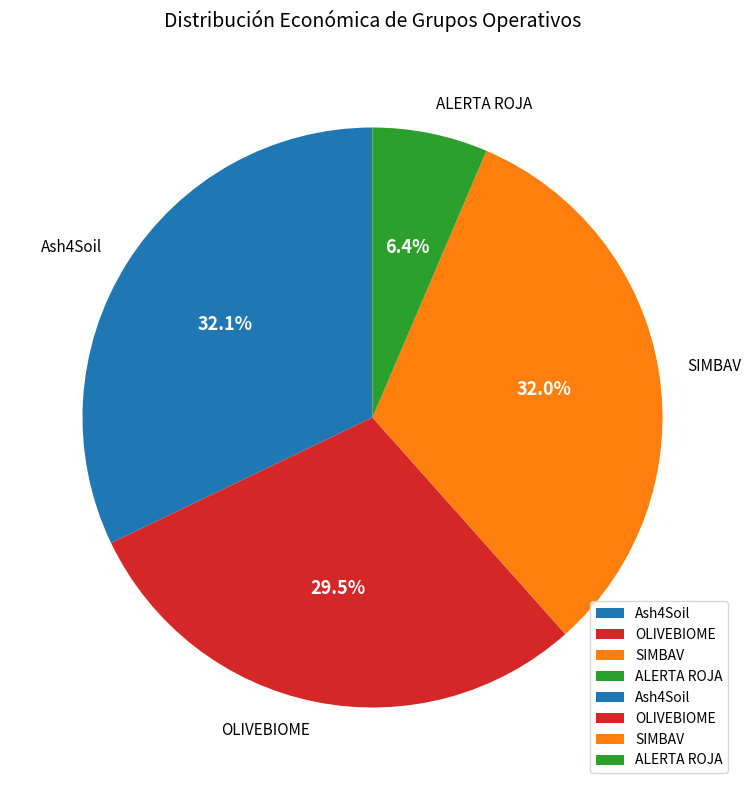

The Ash4Soil slice represents 32% of the pie. True or false?

True